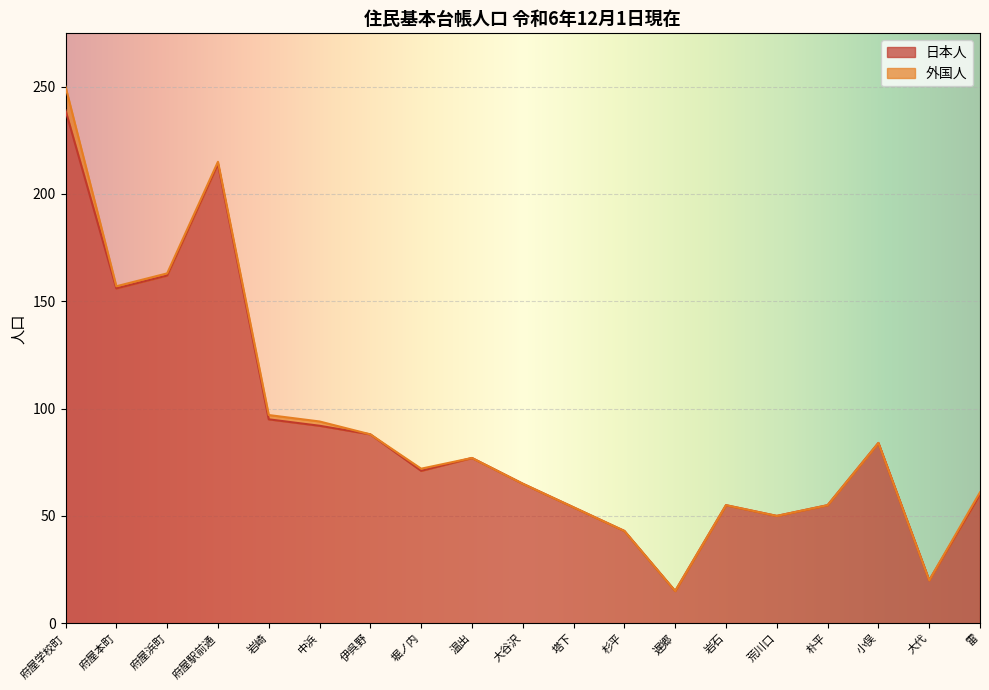

Reading right to left, extract all data points from this chart.

60	20	84	55	50	55	15	43	54	65	77	71	88	92	95	214	162	156	239